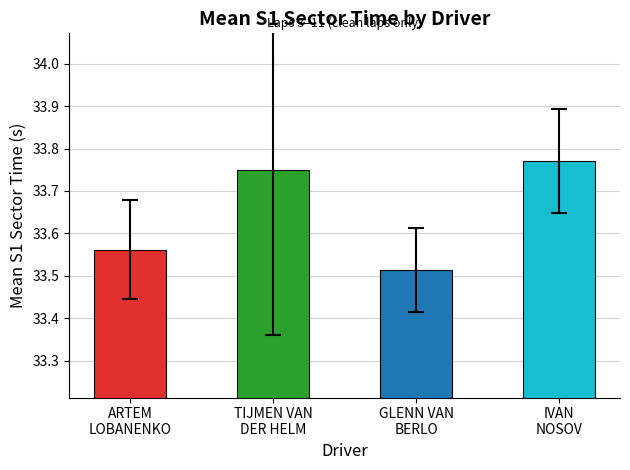

What is the label of the 2nd bar from the left?

TIJMEN VAN
DER HELM